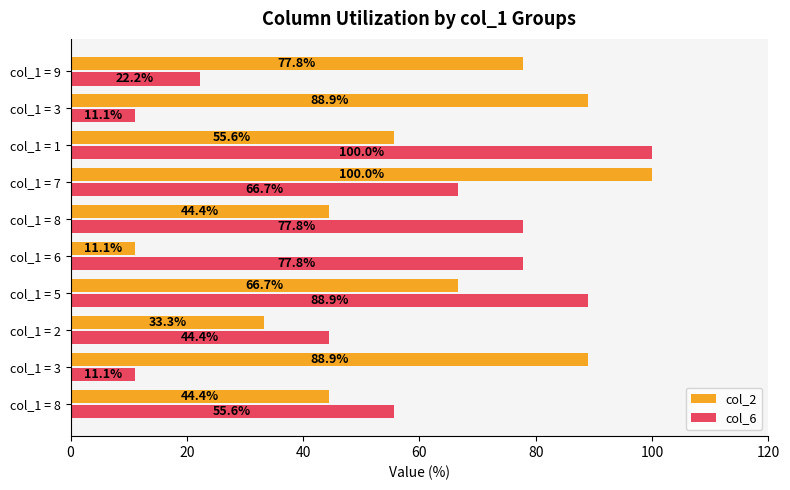

What is the maximum value for col_2?

100.0